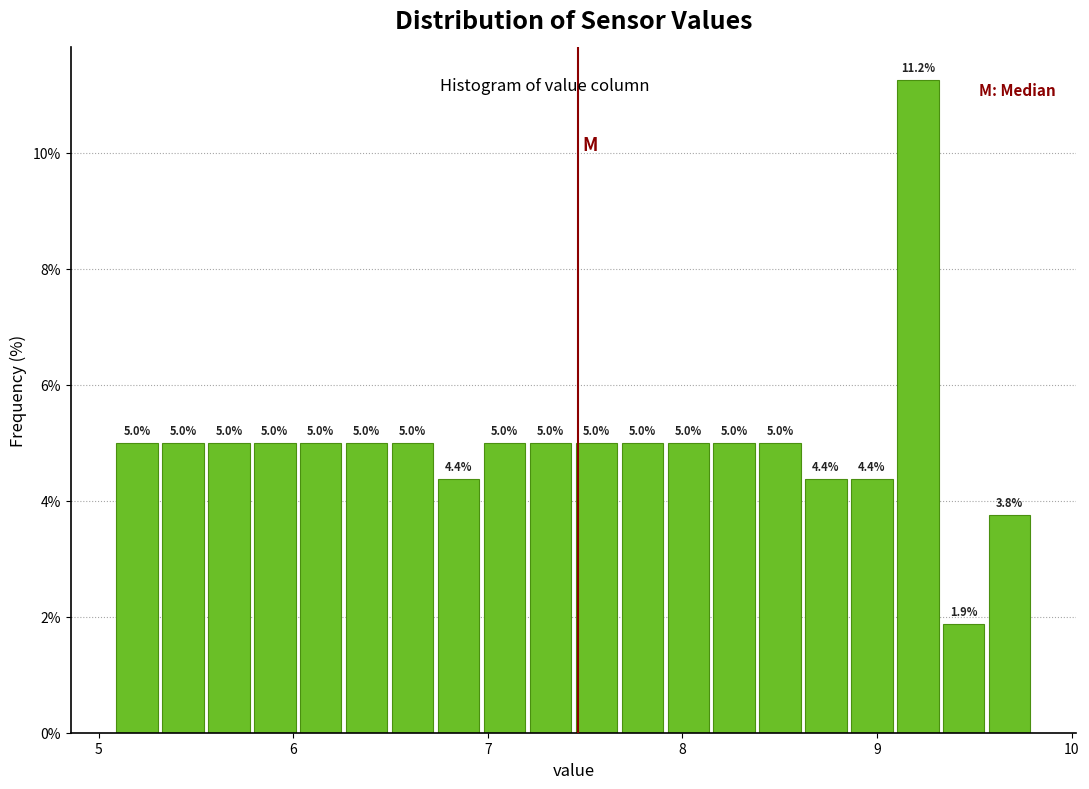

Around what value on the x-axis is the tallest bar? Give the approximate position of its centre, as read against the axis.

9.2